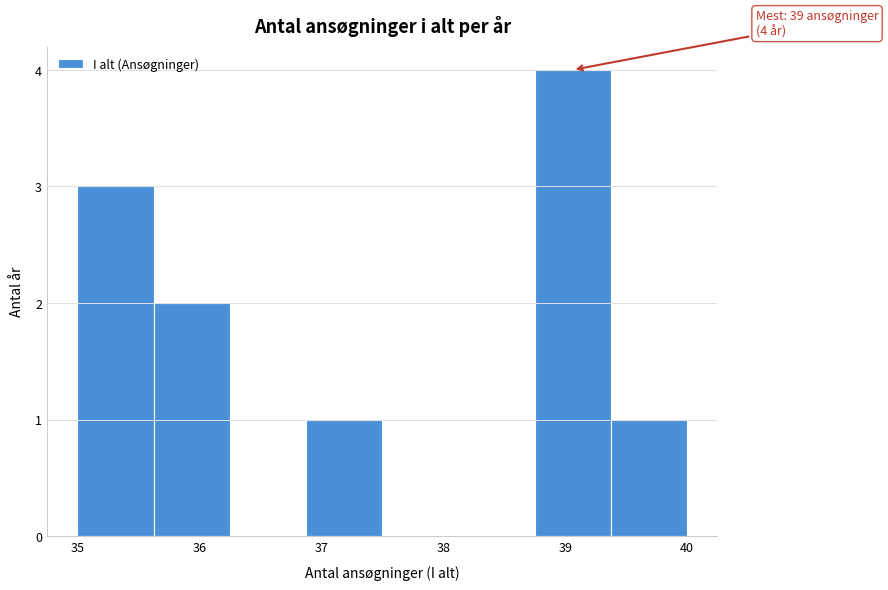

Over which range of the x-axis is the bar tallest?

38.8 to 39.4